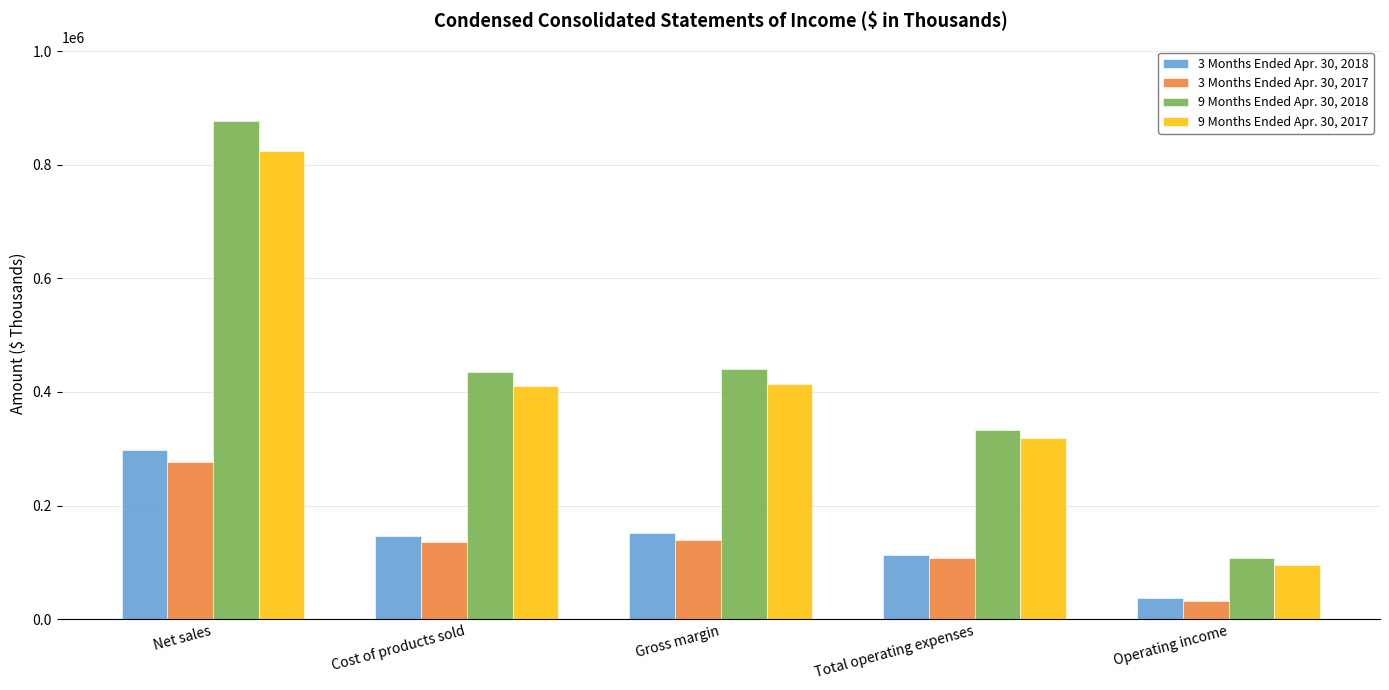

Which series has the largest range (max minus min)?

9 Months Ended Apr. 30, 2018